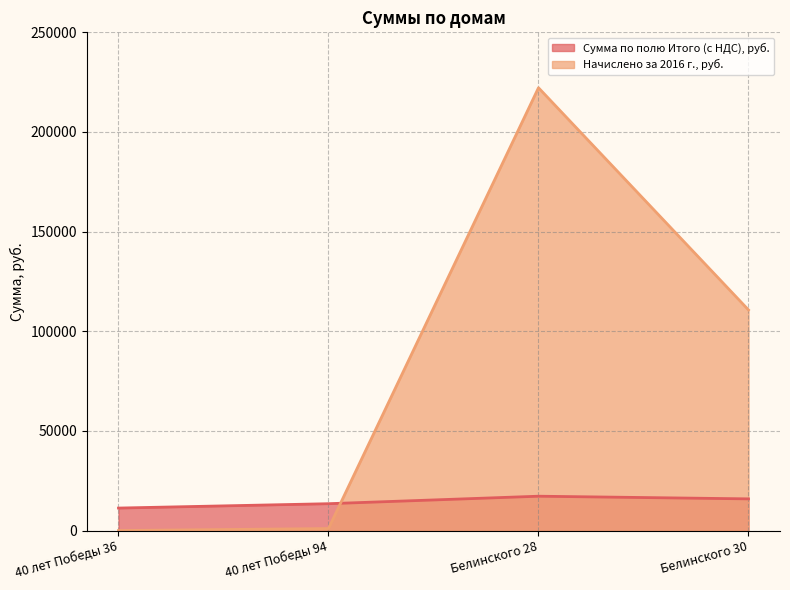

What is the difference between the Начислено за 2016 г., руб. values at 40 лет Победы 94 and Белинского 28?

221185.0